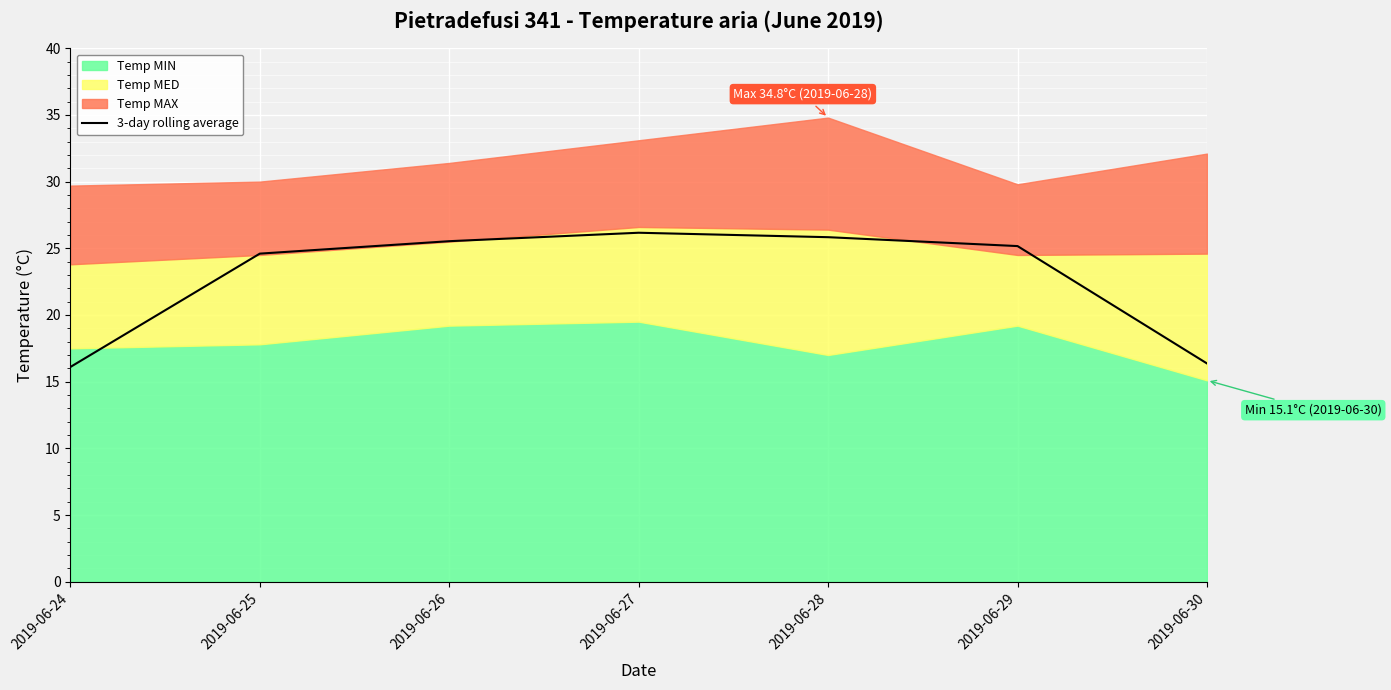

Where does the data first go above 25?

2019-06-26